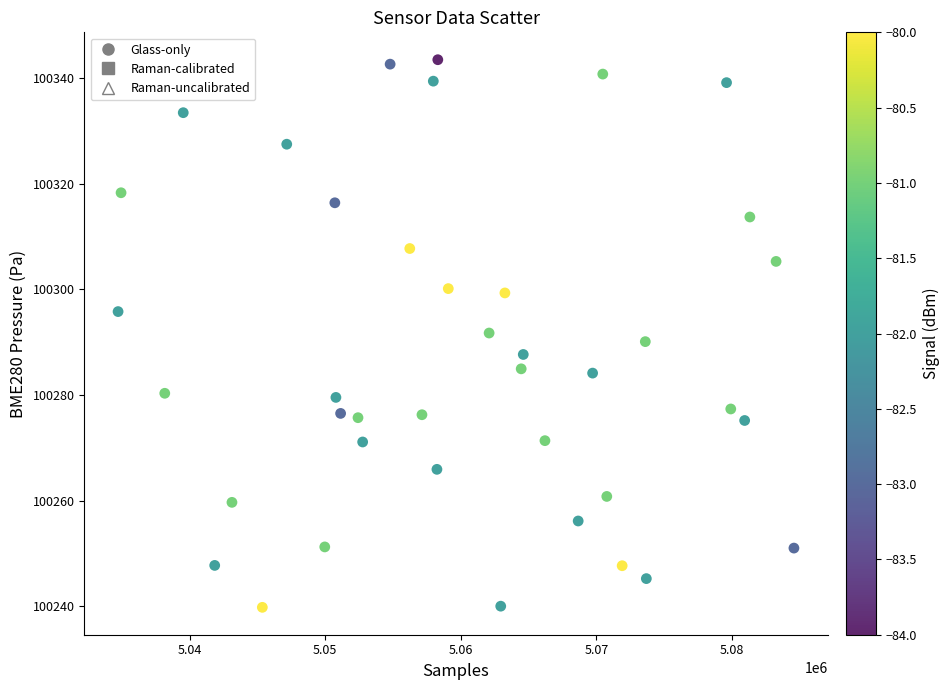

What is the range of Y values (max minus min)?

103.7